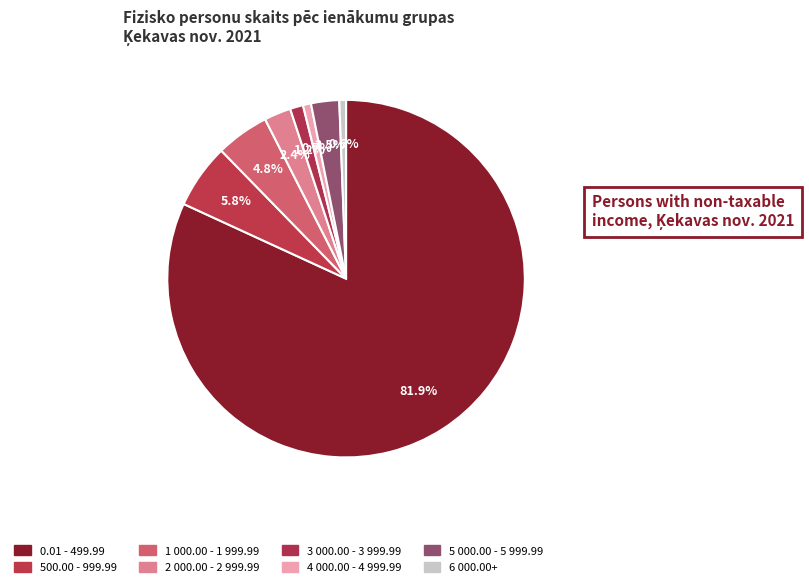

Rank the categories by value from lowest to highest.

6 000.00+, 4 000.00 - 4 999.99, 3 000.00 - 3 999.99, 2 000.00 - 2 999.99, 5 000.00 - 5 999.99, 1 000.00 - 1 999.99, 500.00 - 999.99, 0.01 - 499.99